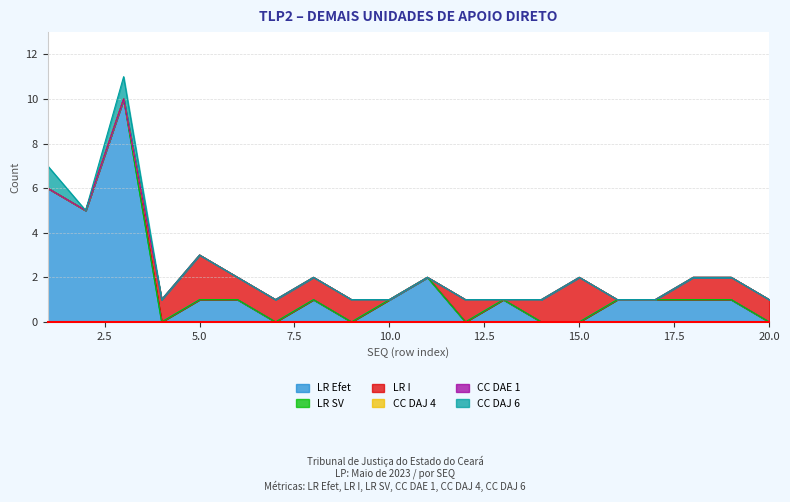

Reading left to right, extract all data points from this chart.

LR Efet: 6	5	10	0	1	1	0	1	0	1	2	0	1	0	0	1	1	1	1	0
LR SV: 0	0	0	0	0	0	0	0	0	0	0	0	0	0	0	0	0	0	0	0
LR I: 0	0	0	1	2	1	1	1	1	0	0	1	0	1	2	0	0	1	1	1
CC DAJ 4: 0	0	0	0	0	0	0	0	0	0	0	0	0	0	0	0	0	0	0	0
CC DAE 1: 0	0	0	0	0	0	0	0	0	0	0	0	0	0	0	0	0	0	0	0
CC DAJ 6: 1	0	1	0	0	0	0	0	0	0	0	0	0	0	0	0	0	0	0	0